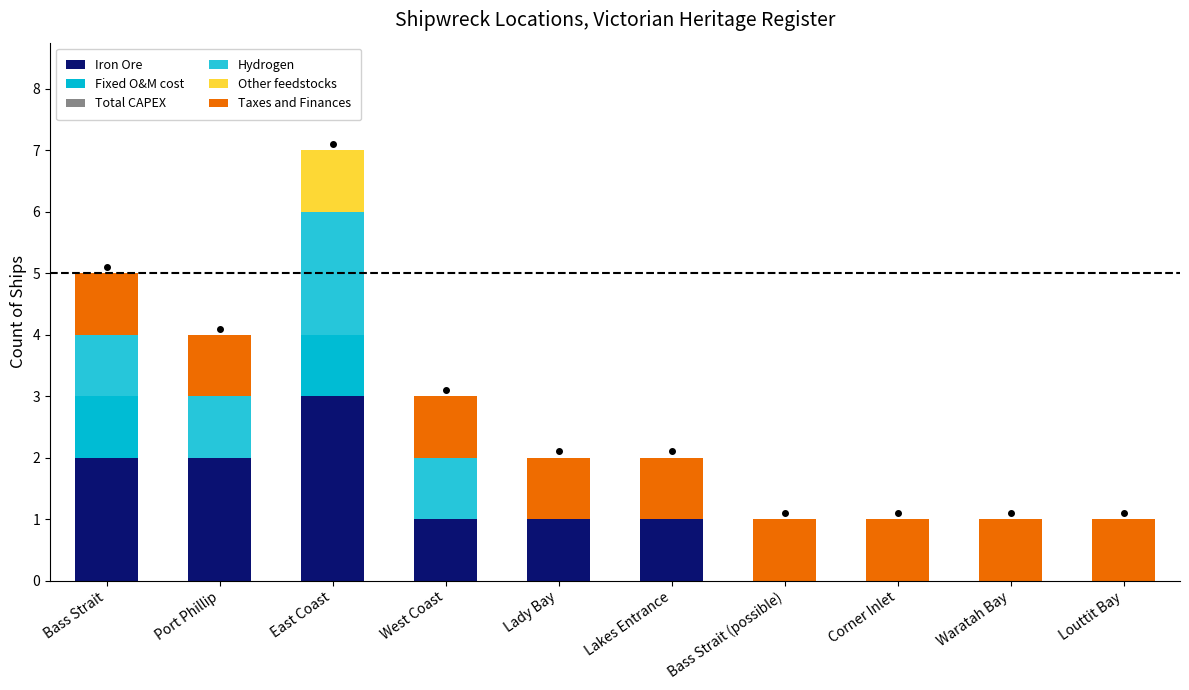

Count the number of categories in the chart.

10